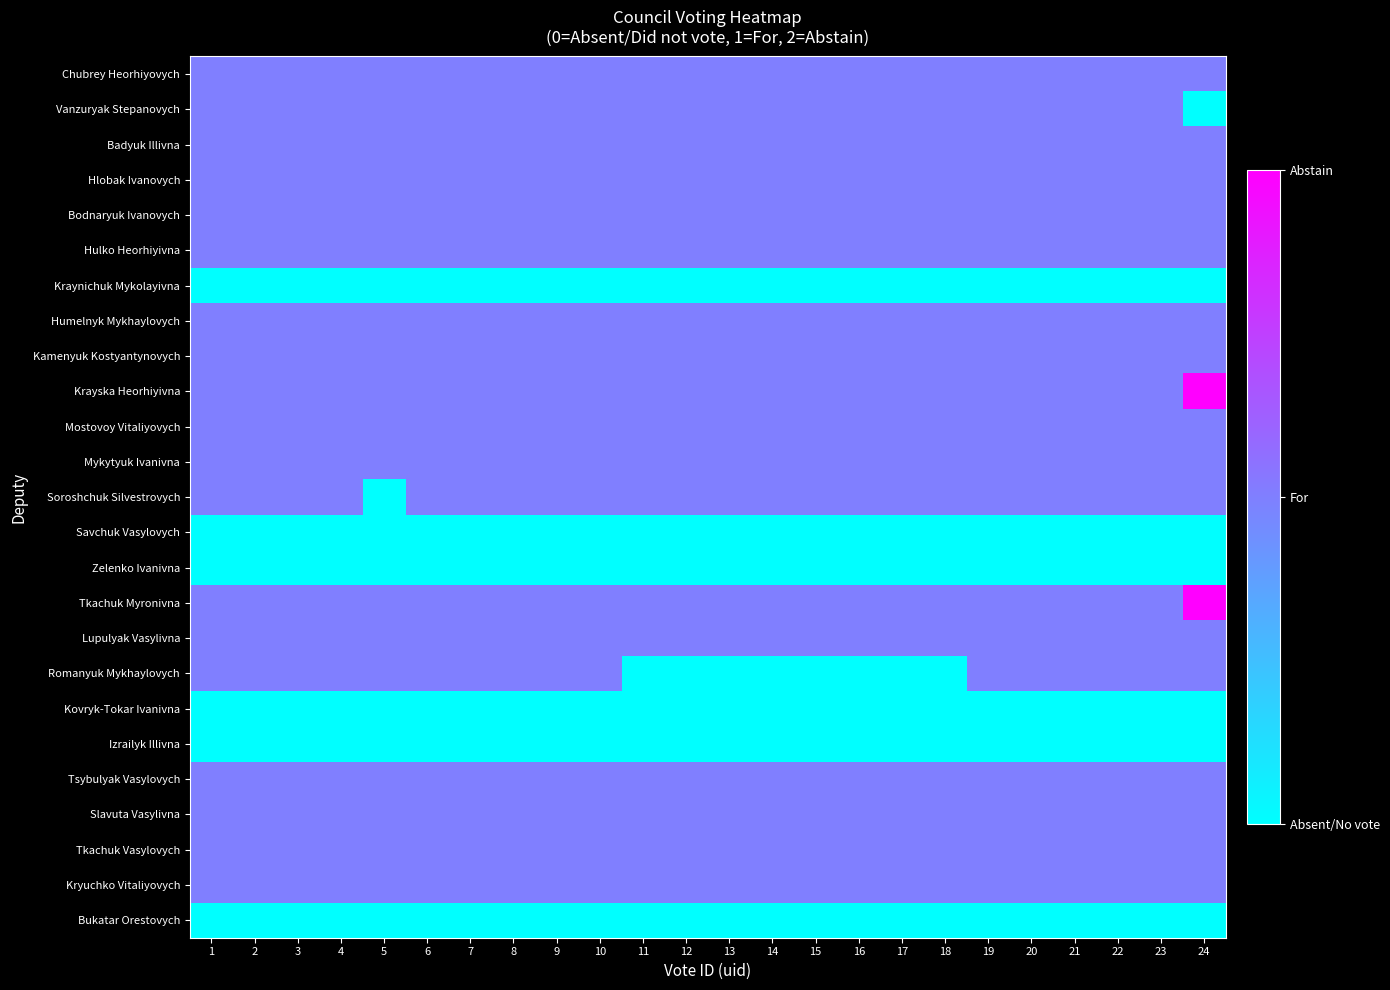

Reading left to right, list all the values displayed in this chart.

Chubrey Heorhiyovych: 1=1	2=1	3=1	4=1	5=1	6=1	7=1	8=1	9=1	10=1	11=1	12=1	13=1	14=1	15=1	16=1	17=1	18=1	19=1	20=1	21=1	22=1	23=1	24=1
Vanzuryak Stepanovych: 1=1	2=1	3=1	4=1	5=1	6=1	7=1	8=1	9=1	10=1	11=1	12=1	13=1	14=1	15=1	16=1	17=1	18=1	19=1	20=1	21=1	22=1	23=1	24=0
Badyuk Illivna: 1=1	2=1	3=1	4=1	5=1	6=1	7=1	8=1	9=1	10=1	11=1	12=1	13=1	14=1	15=1	16=1	17=1	18=1	19=1	20=1	21=1	22=1	23=1	24=1
Hlobak Ivanovych: 1=1	2=1	3=1	4=1	5=1	6=1	7=1	8=1	9=1	10=1	11=1	12=1	13=1	14=1	15=1	16=1	17=1	18=1	19=1	20=1	21=1	22=1	23=1	24=1
Bodnaryuk Ivanovych: 1=1	2=1	3=1	4=1	5=1	6=1	7=1	8=1	9=1	10=1	11=1	12=1	13=1	14=1	15=1	16=1	17=1	18=1	19=1	20=1	21=1	22=1	23=1	24=1
Hulko Heorhiyivna: 1=1	2=1	3=1	4=1	5=1	6=1	7=1	8=1	9=1	10=1	11=1	12=1	13=1	14=1	15=1	16=1	17=1	18=1	19=1	20=1	21=1	22=1	23=1	24=1
Kraynichuk Mykolayivna: 1=0	2=0	3=0	4=0	5=0	6=0	7=0	8=0	9=0	10=0	11=0	12=0	13=0	14=0	15=0	16=0	17=0	18=0	19=0	20=0	21=0	22=0	23=0	24=0
Humelnyk Mykhaylovych: 1=1	2=1	3=1	4=1	5=1	6=1	7=1	8=1	9=1	10=1	11=1	12=1	13=1	14=1	15=1	16=1	17=1	18=1	19=1	20=1	21=1	22=1	23=1	24=1
Kamenyuk Kostyantynovych: 1=1	2=1	3=1	4=1	5=1	6=1	7=1	8=1	9=1	10=1	11=1	12=1	13=1	14=1	15=1	16=1	17=1	18=1	19=1	20=1	21=1	22=1	23=1	24=1
Krayska Heorhiyivna: 1=1	2=1	3=1	4=1	5=1	6=1	7=1	8=1	9=1	10=1	11=1	12=1	13=1	14=1	15=1	16=1	17=1	18=1	19=1	20=1	21=1	22=1	23=1	24=2
Mostovoy Vitaliyovych: 1=1	2=1	3=1	4=1	5=1	6=1	7=1	8=1	9=1	10=1	11=1	12=1	13=1	14=1	15=1	16=1	17=1	18=1	19=1	20=1	21=1	22=1	23=1	24=1
Mykytyuk Ivanivna: 1=1	2=1	3=1	4=1	5=1	6=1	7=1	8=1	9=1	10=1	11=1	12=1	13=1	14=1	15=1	16=1	17=1	18=1	19=1	20=1	21=1	22=1	23=1	24=1
Soroshchuk Silvestrovych: 1=1	2=1	3=1	4=1	5=0	6=1	7=1	8=1	9=1	10=1	11=1	12=1	13=1	14=1	15=1	16=1	17=1	18=1	19=1	20=1	21=1	22=1	23=1	24=1
Savchuk Vasylovych: 1=0	2=0	3=0	4=0	5=0	6=0	7=0	8=0	9=0	10=0	11=0	12=0	13=0	14=0	15=0	16=0	17=0	18=0	19=0	20=0	21=0	22=0	23=0	24=0
Zelenko Ivanivna: 1=0	2=0	3=0	4=0	5=0	6=0	7=0	8=0	9=0	10=0	11=0	12=0	13=0	14=0	15=0	16=0	17=0	18=0	19=0	20=0	21=0	22=0	23=0	24=0
Tkachuk Myronivna: 1=1	2=1	3=1	4=1	5=1	6=1	7=1	8=1	9=1	10=1	11=1	12=1	13=1	14=1	15=1	16=1	17=1	18=1	19=1	20=1	21=1	22=1	23=1	24=2
Lupulyak Vasylivna: 1=1	2=1	3=1	4=1	5=1	6=1	7=1	8=1	9=1	10=1	11=1	12=1	13=1	14=1	15=1	16=1	17=1	18=1	19=1	20=1	21=1	22=1	23=1	24=1
Romanyuk Mykhaylovych: 1=1	2=1	3=1	4=1	5=1	6=1	7=1	8=1	9=1	10=1	11=0	12=0	13=0	14=0	15=0	16=0	17=0	18=0	19=1	20=1	21=1	22=1	23=1	24=1
Kovryk-Tokar Ivanivna: 1=0	2=0	3=0	4=0	5=0	6=0	7=0	8=0	9=0	10=0	11=0	12=0	13=0	14=0	15=0	16=0	17=0	18=0	19=0	20=0	21=0	22=0	23=0	24=0
Izrailyk Illivna: 1=0	2=0	3=0	4=0	5=0	6=0	7=0	8=0	9=0	10=0	11=0	12=0	13=0	14=0	15=0	16=0	17=0	18=0	19=0	20=0	21=0	22=0	23=0	24=0
Tsybulyak Vasylovych: 1=1	2=1	3=1	4=1	5=1	6=1	7=1	8=1	9=1	10=1	11=1	12=1	13=1	14=1	15=1	16=1	17=1	18=1	19=1	20=1	21=1	22=1	23=1	24=1
Slavuta Vasylivna: 1=1	2=1	3=1	4=1	5=1	6=1	7=1	8=1	9=1	10=1	11=1	12=1	13=1	14=1	15=1	16=1	17=1	18=1	19=1	20=1	21=1	22=1	23=1	24=1
Tkachuk Vasylovych: 1=1	2=1	3=1	4=1	5=1	6=1	7=1	8=1	9=1	10=1	11=1	12=1	13=1	14=1	15=1	16=1	17=1	18=1	19=1	20=1	21=1	22=1	23=1	24=1
Kryuchko Vitaliyovych: 1=1	2=1	3=1	4=1	5=1	6=1	7=1	8=1	9=1	10=1	11=1	12=1	13=1	14=1	15=1	16=1	17=1	18=1	19=1	20=1	21=1	22=1	23=1	24=1
Bukatar Orestovych: 1=0	2=0	3=0	4=0	5=0	6=0	7=0	8=0	9=0	10=0	11=0	12=0	13=0	14=0	15=0	16=0	17=0	18=0	19=0	20=0	21=0	22=0	23=0	24=0